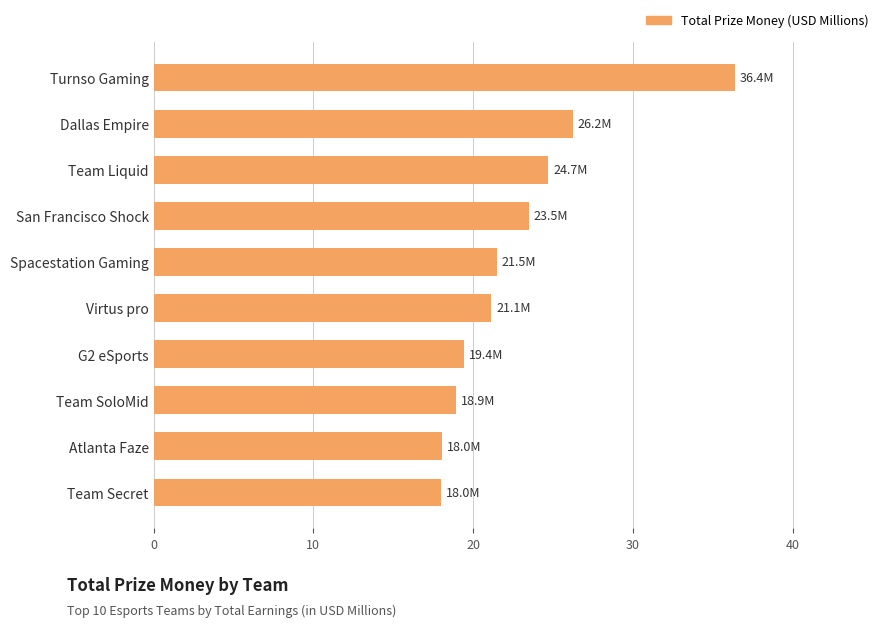

At which label is the value closest to 27?

Dallas Empire